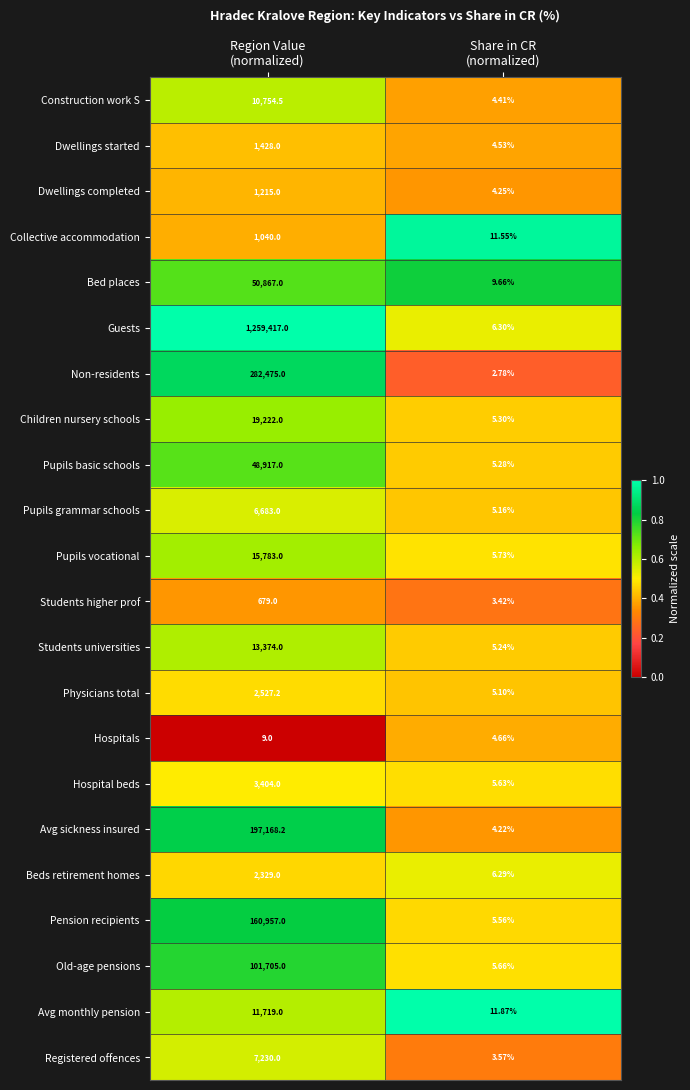

Which series has the largest total across all categories?

Guests